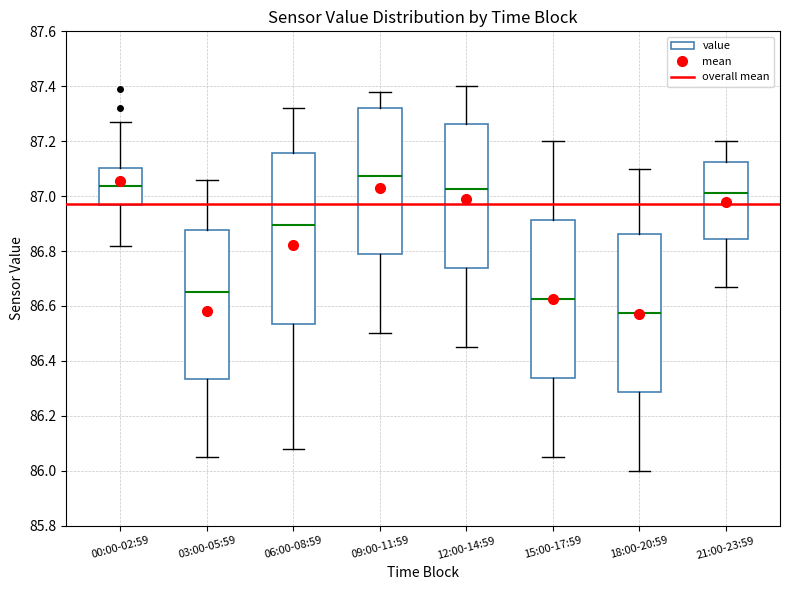

Where does the upper whisker of the box for 15:00-17:59 end on the y-axis? The values are not printed on the chart, so give them approximately, as read against the axis.

87.20